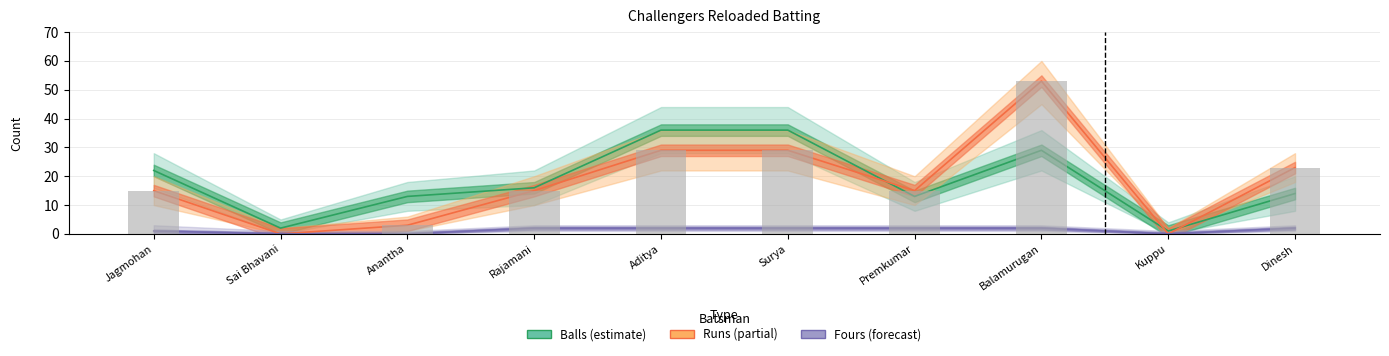

What is the total value across all series at Dinesh?

62